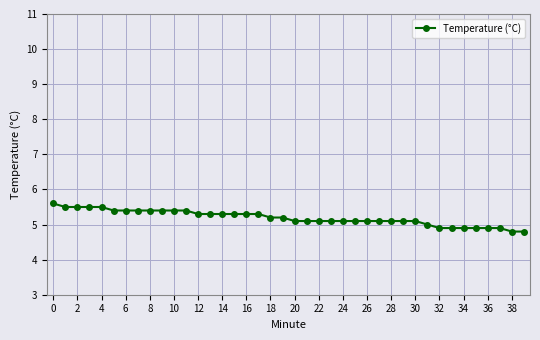

What is the smallest value displayed?

4.8